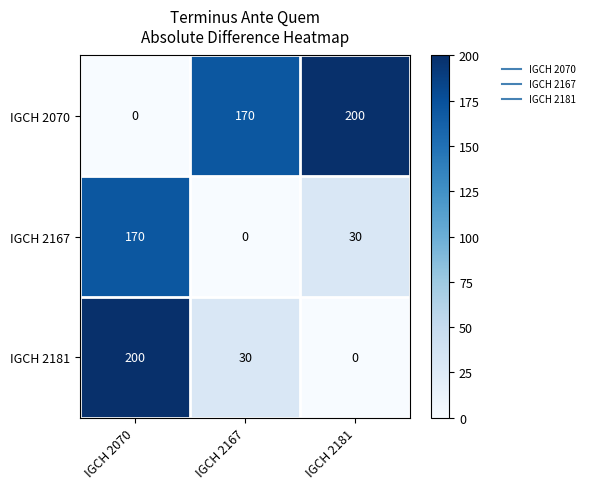

Which series has the largest total across all categories?

IGCH 2070